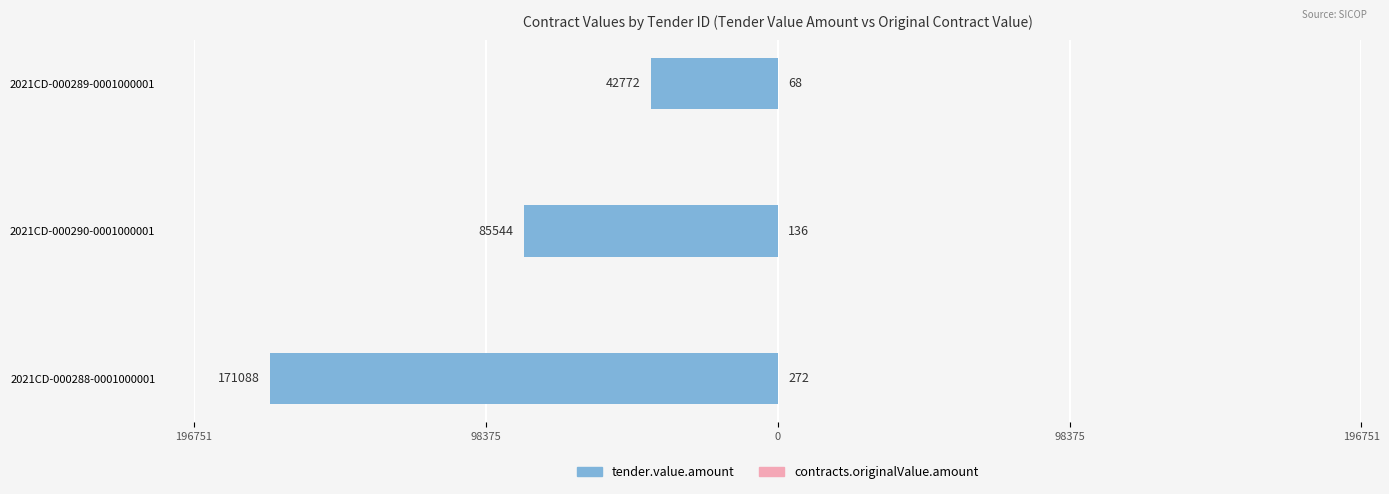

What is the average value of the tender.value.amount series?

-99801